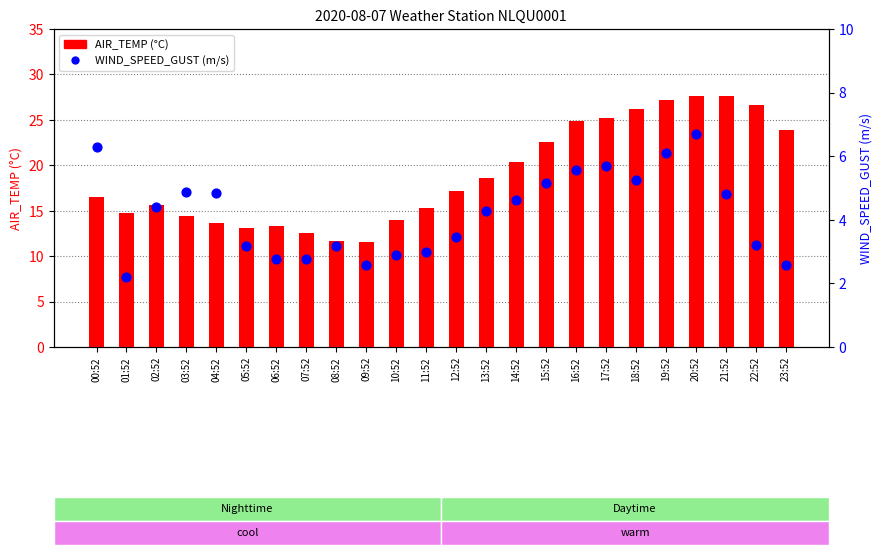

Which series reaches the minimum Y coordinate?

WIND_SPEED_GUST